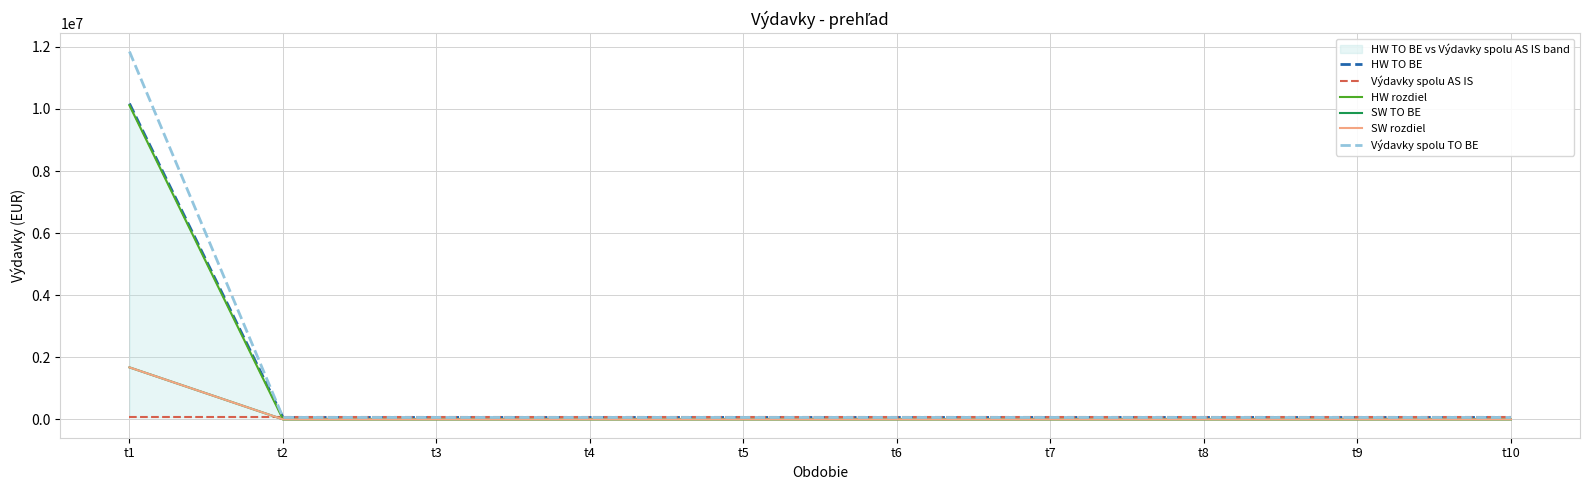

Which series changed the most between t1 and t3?

Výdavky spolu TO BE